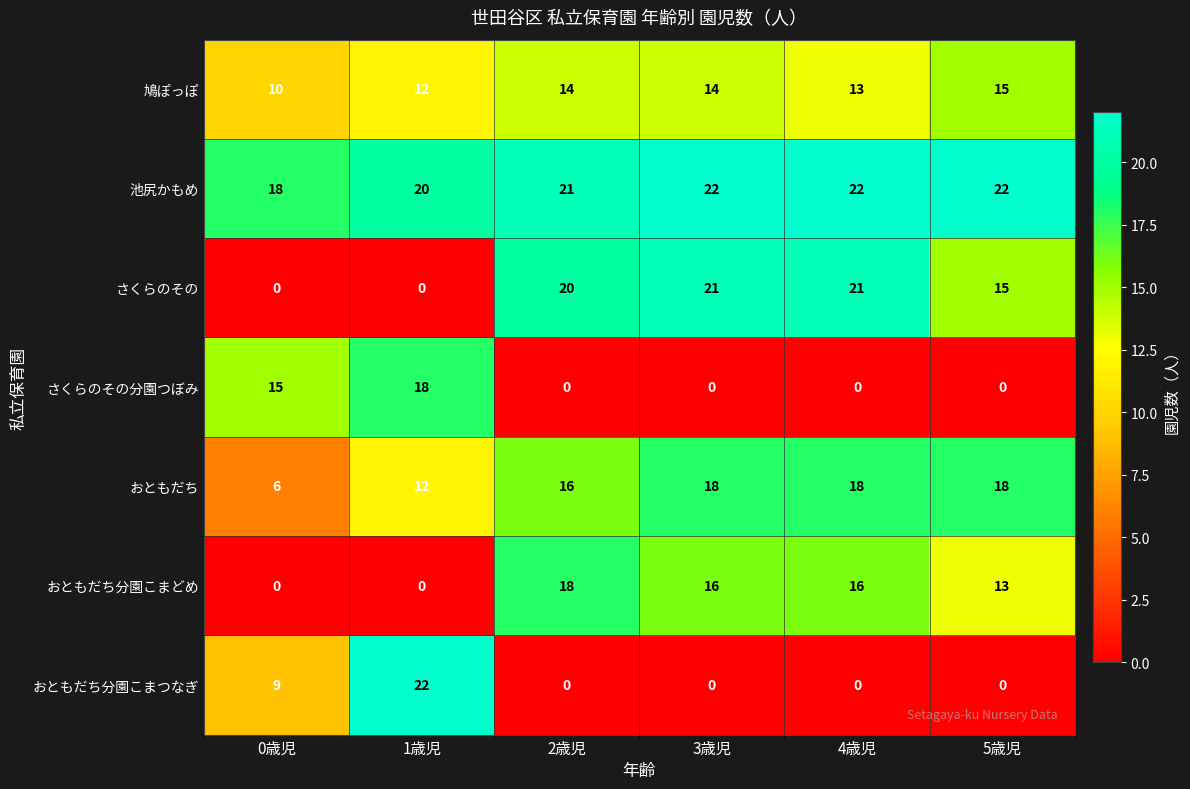

Where is 鳩ぽっぽ nearest to the value 12?

1歳児